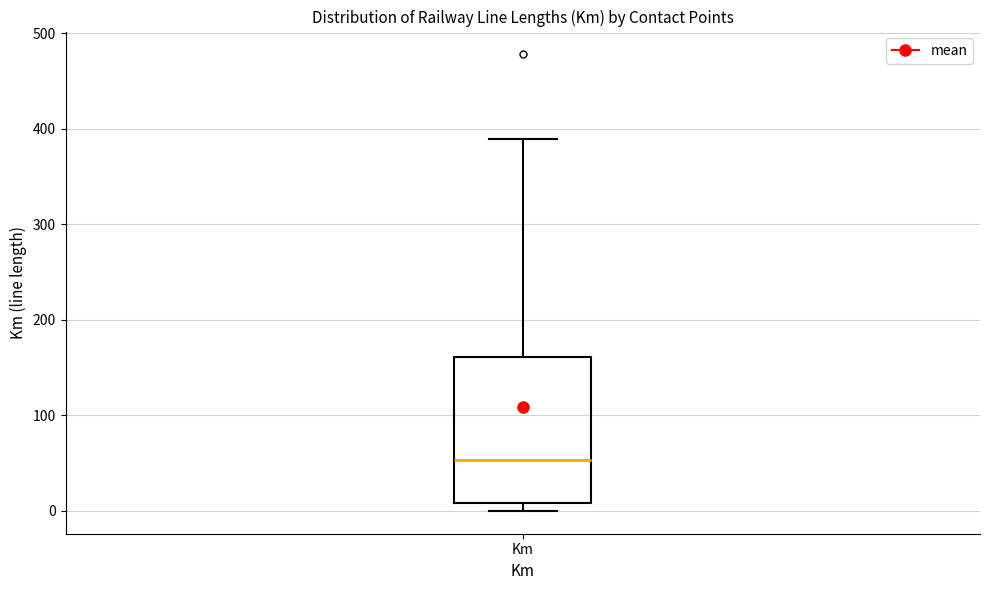

Where is the upper edge of the box for Km on the y-axis? The values are not printed on the chart, so give them approximately, as read against the axis.

160